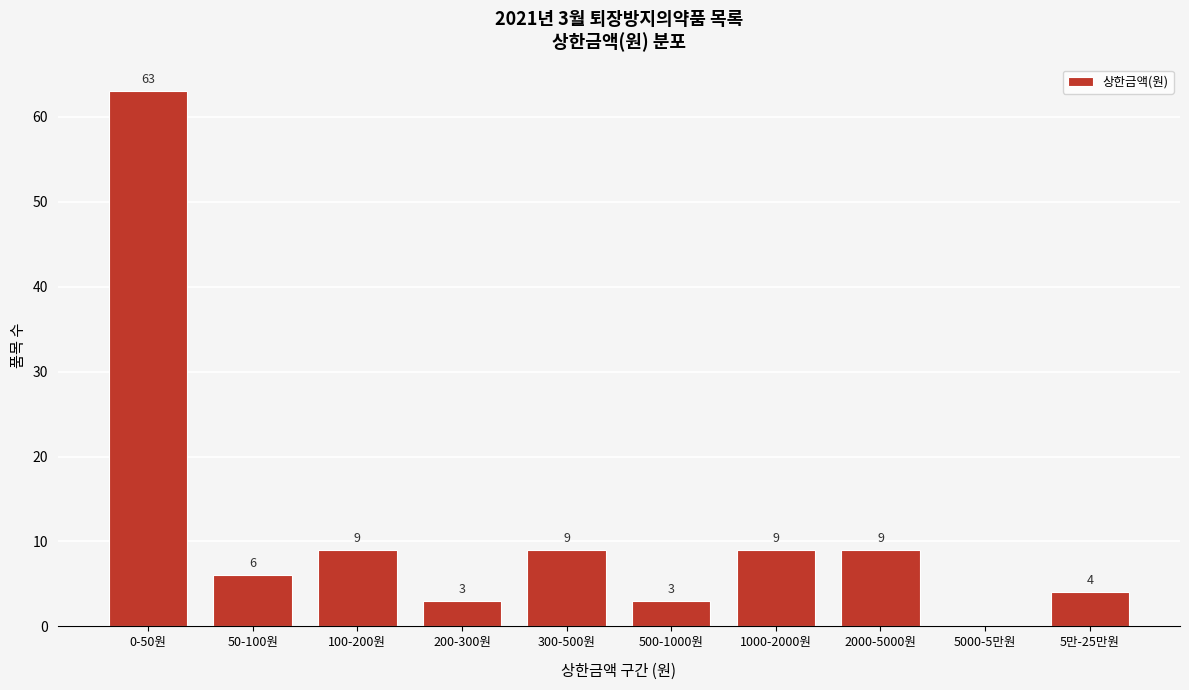

Reading right to left, transcribe all the data shown in this chart.

5만-25만원=4	5000-5만원=0	2000-5000원=9	1000-2000원=9	500-1000원=3	300-500원=9	200-300원=3	100-200원=9	50-100원=6	0-50원=63